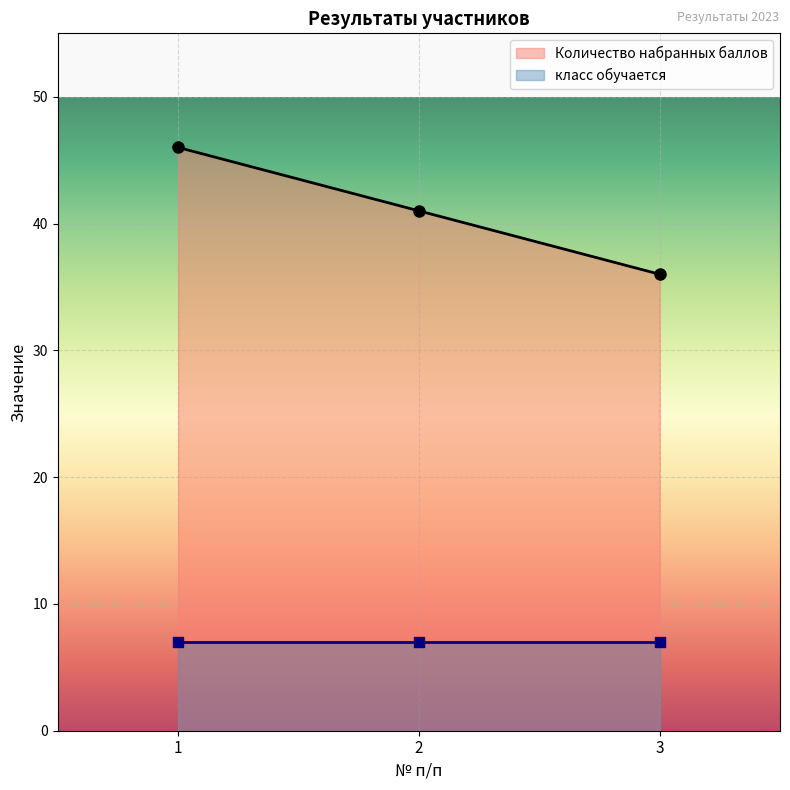

True or false: the data shows 36 at 3.

True